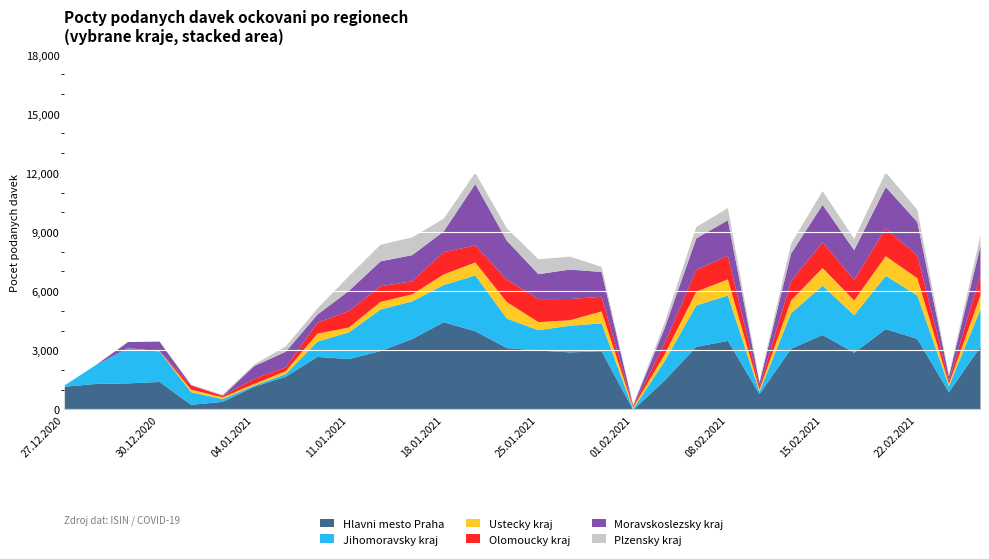

True or false: Ustecky kraj has a value of 650 at 12.02.2021.

True